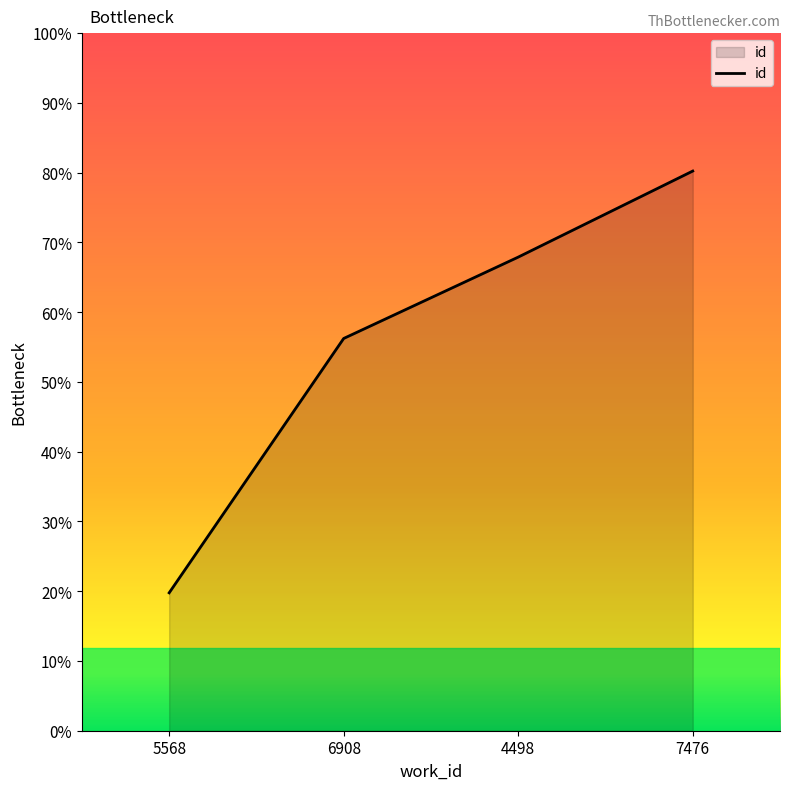

Is this an area chart (filled region under the line)?

Yes